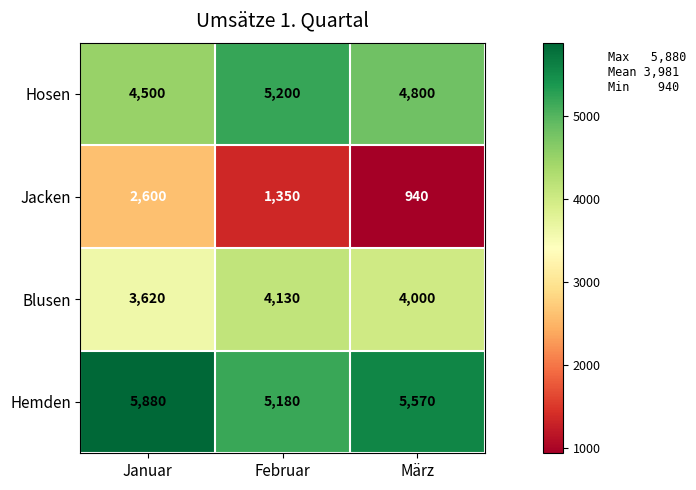

The value of Hosen at März is 4800. True or false?

True